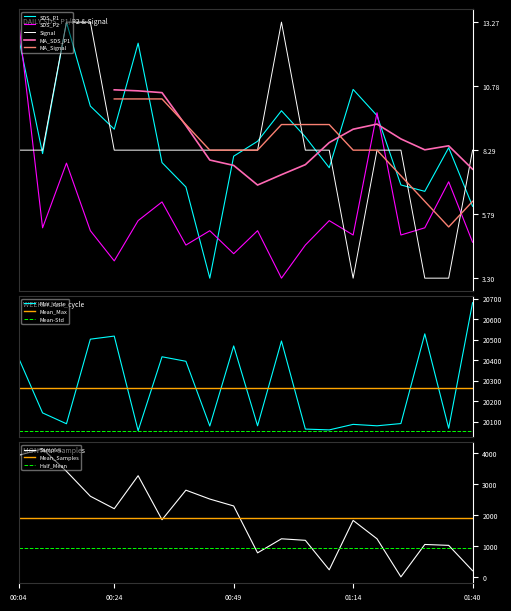

At which category is the sum across all series the highest?

00:04